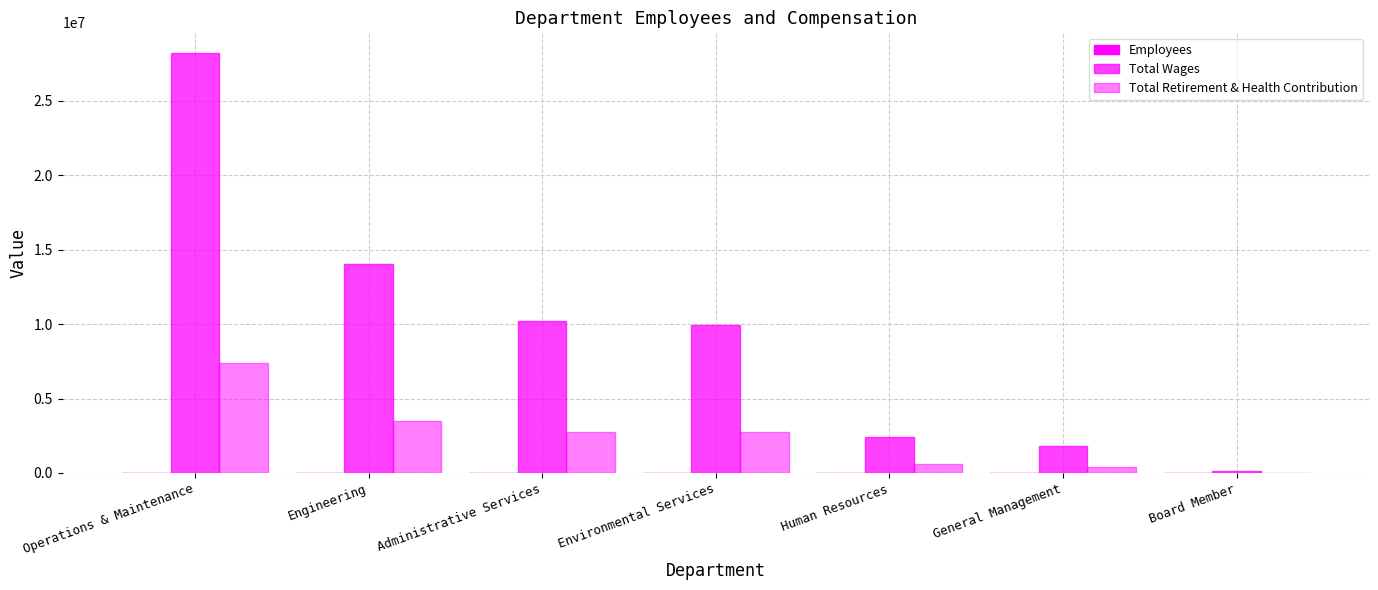

Count the number of data series in this chart.

3